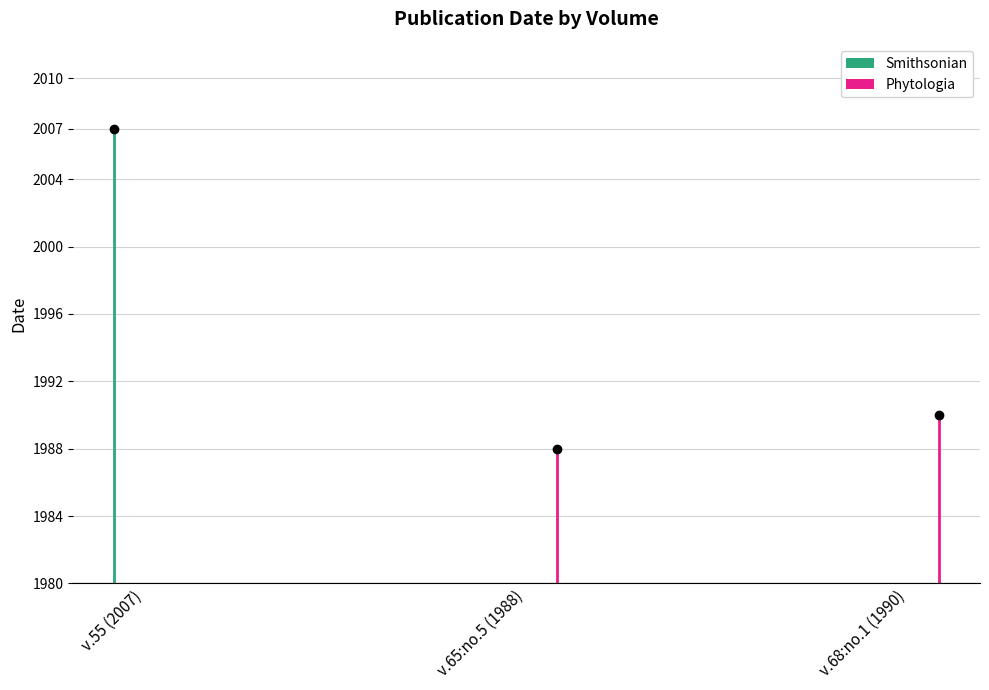

Which series has the largest total across all categories?

Smithsonian